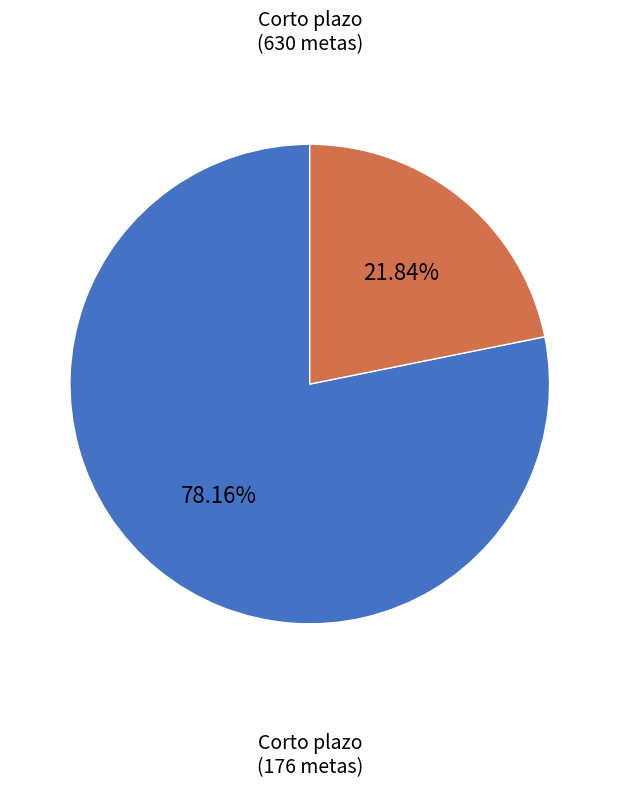

Is there a majority slice in this chart?

Yes